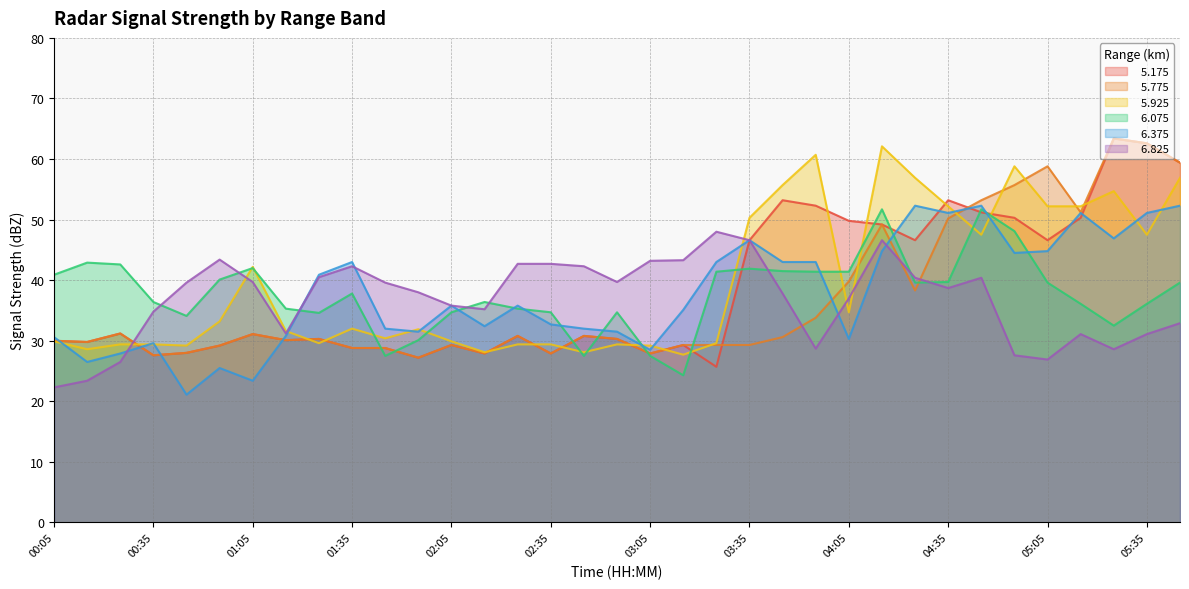

What is the total value across all series at 04:15?

303.6